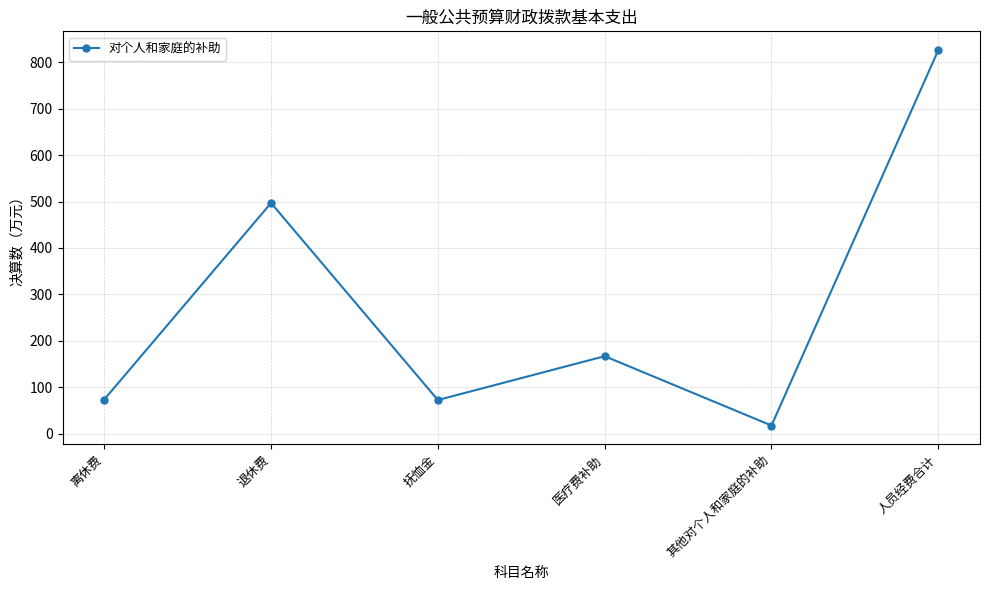

How many data points are less than 166?

3